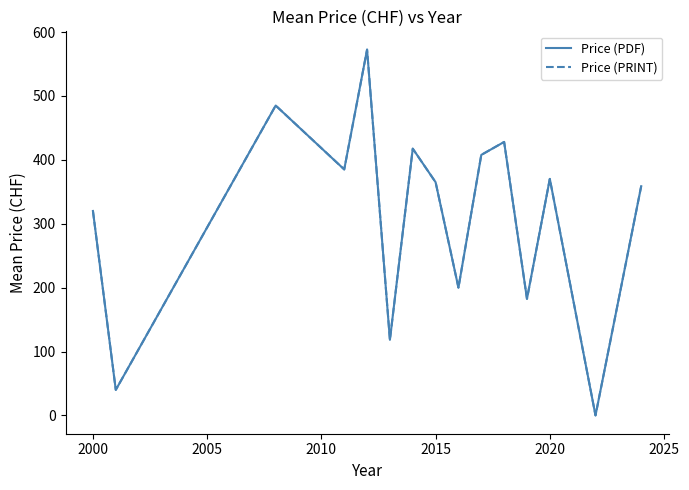

True or false: Price (PDF) and Price (PRINT) intersect in this chart.

False